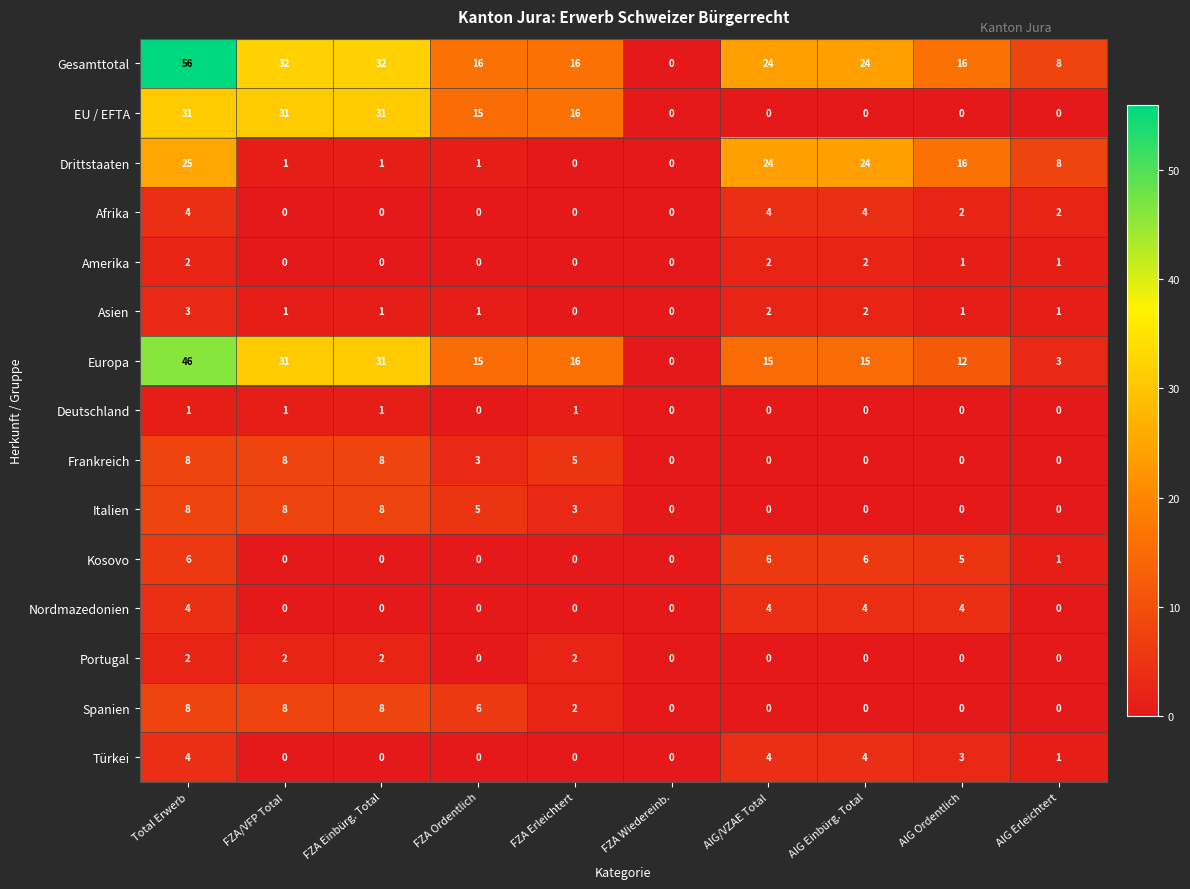

What is the difference between the highest and lowest values at FZA Ordentlich?

16